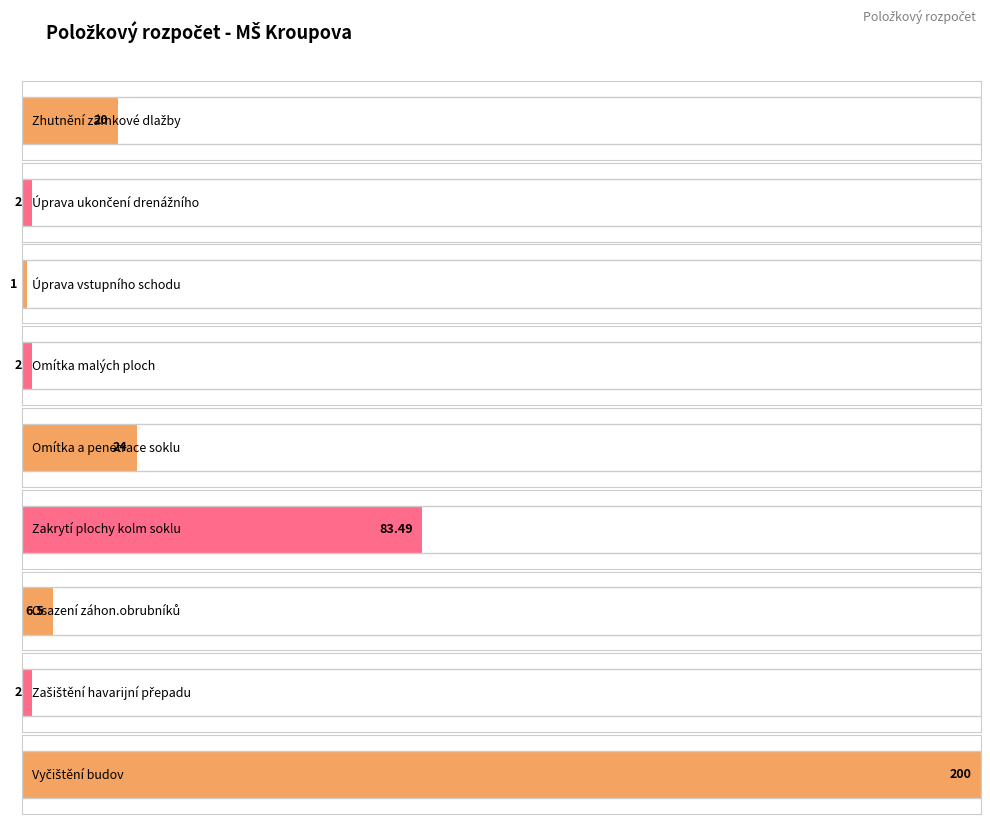

What is the greatest value displayed?

200.0